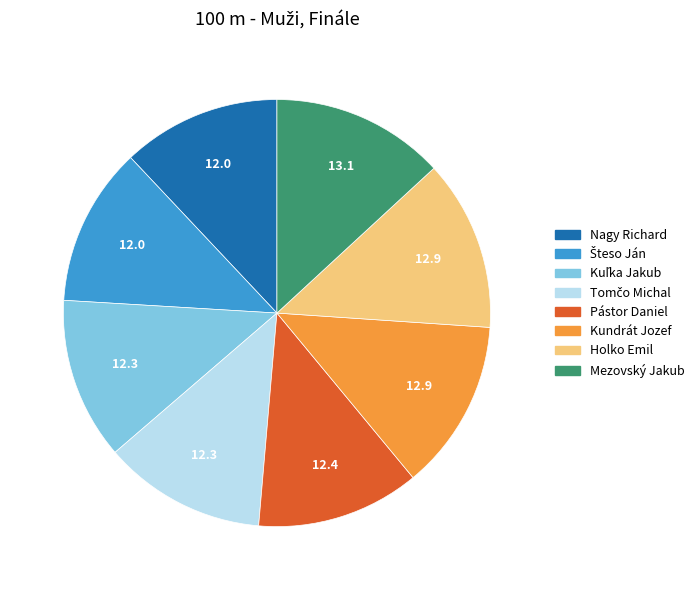

Does any single category account for the majority?

No